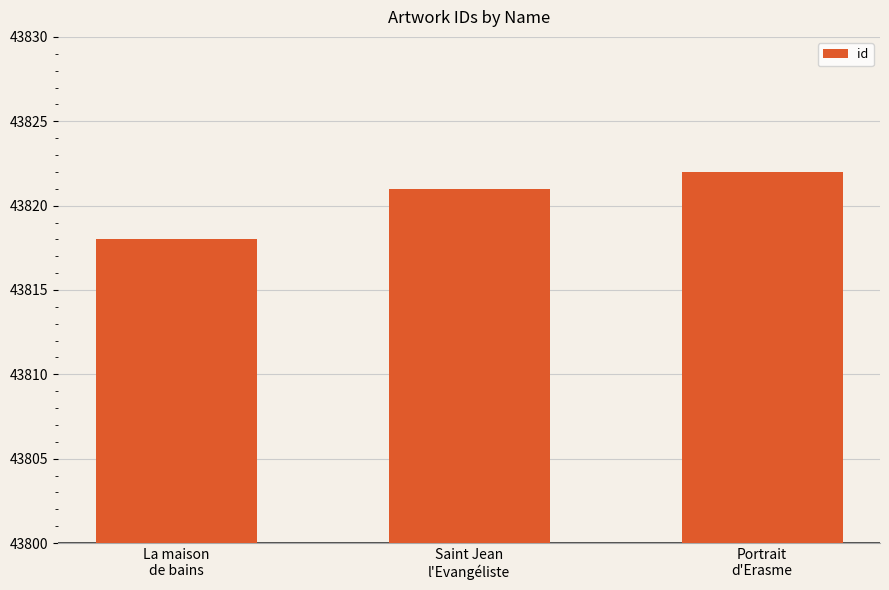

Count the number of categories in the chart.

3